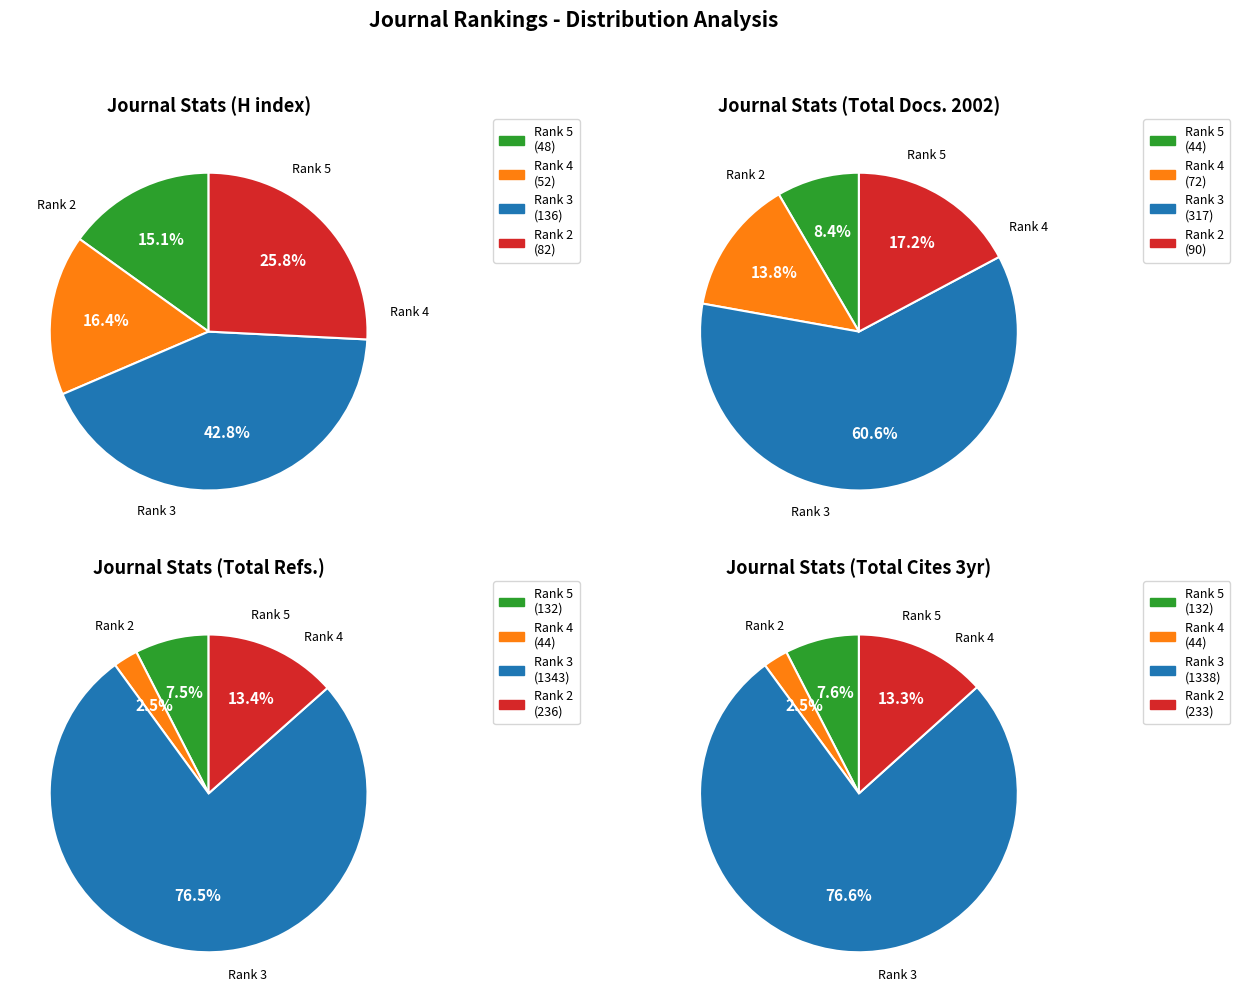

Is the sum of H index and Total Docs. (2002) greater than half?

No